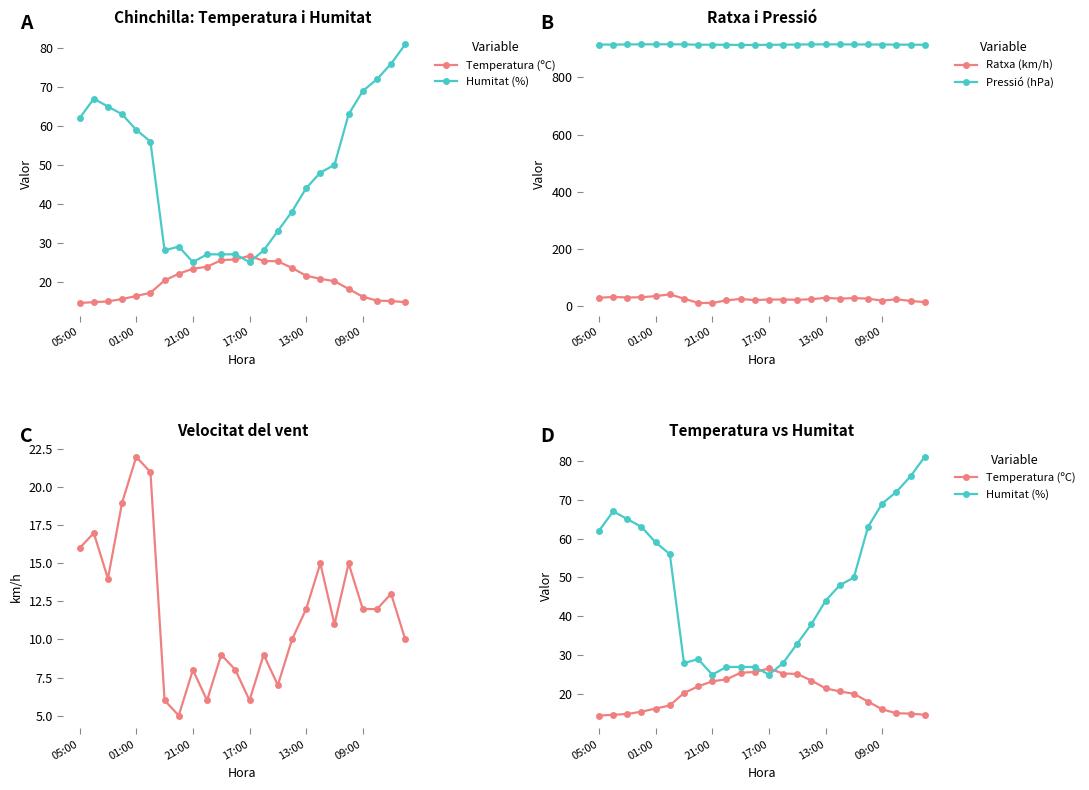

True or false: Pressió (hPa) and Ratxa (km/h) intersect in this chart.

False